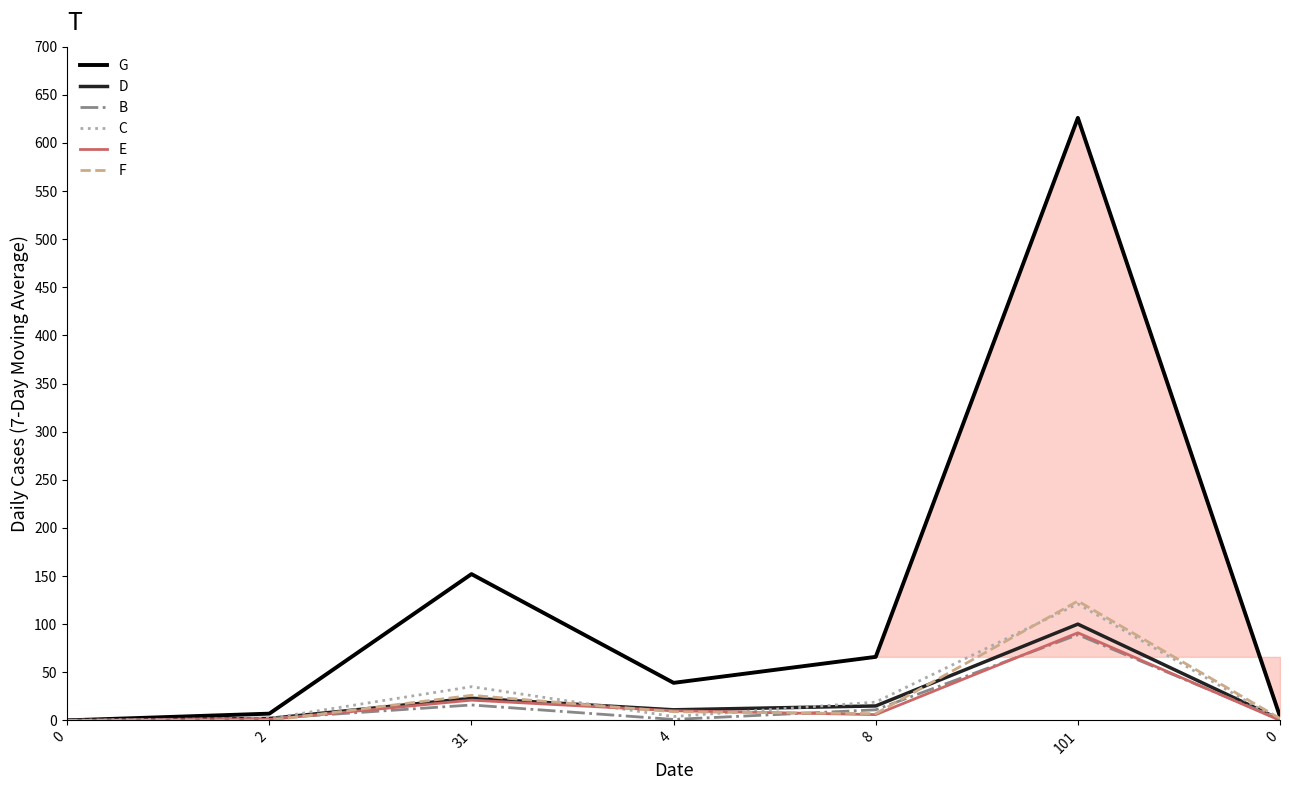

List the labels in order of F value, largest first.

101, 31, 4, 8, 0, 0, 2